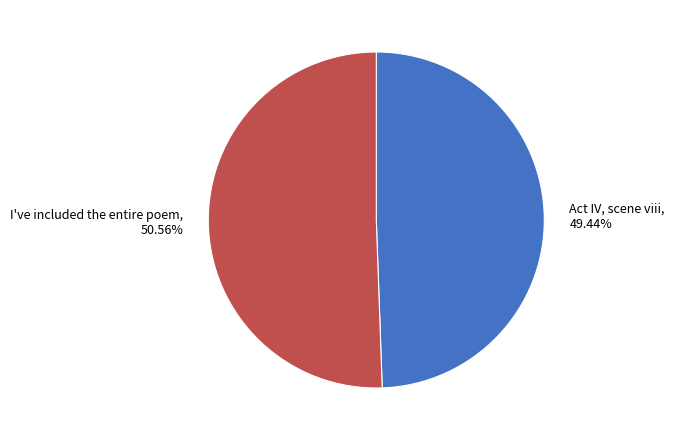

Is it true that I've included the entire poem is 43% of the pie?

False